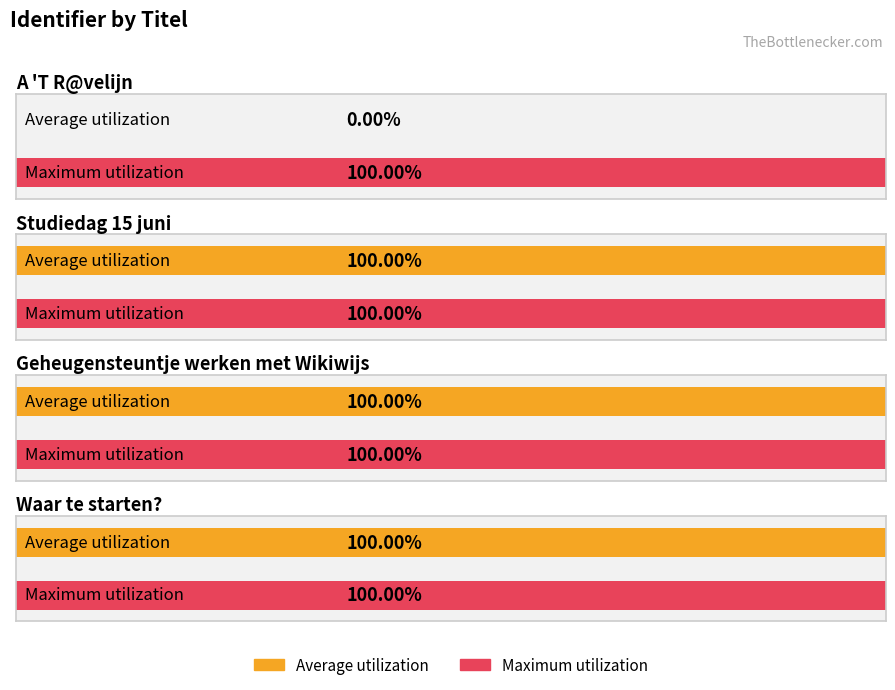

What position from the left is Waar te starten??

4